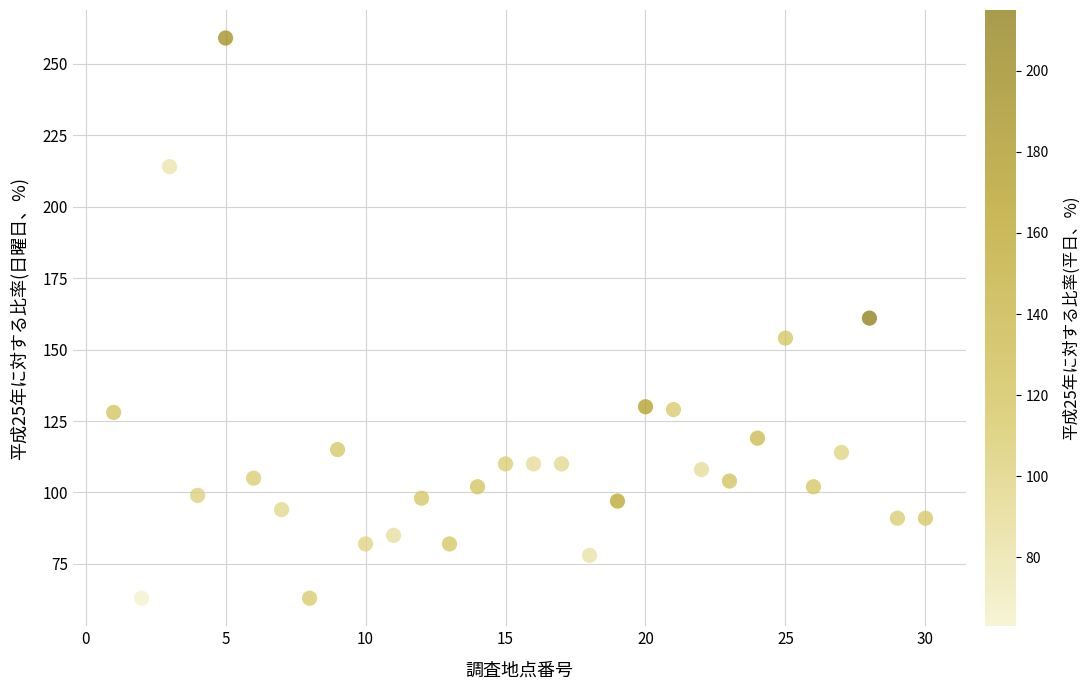

What is the range of X values (max minus min)?

29